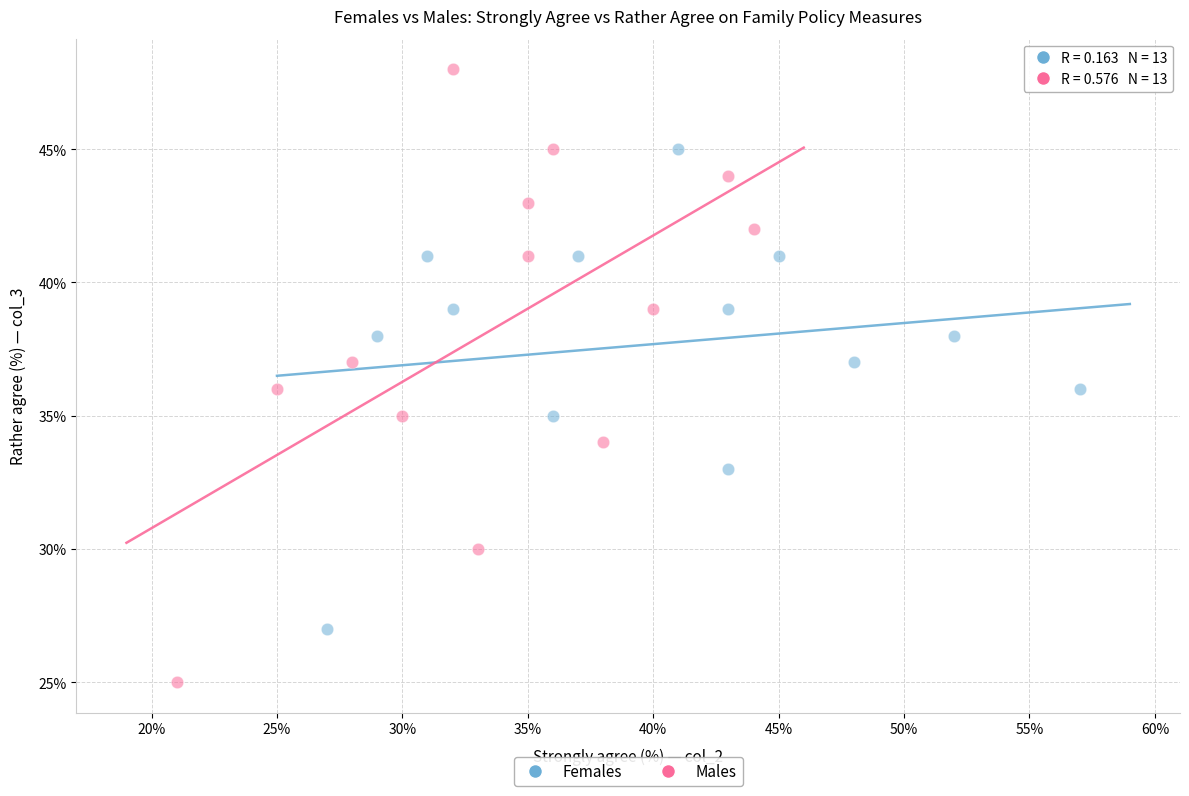

What are all the series names shown in the legend?

Females, Males